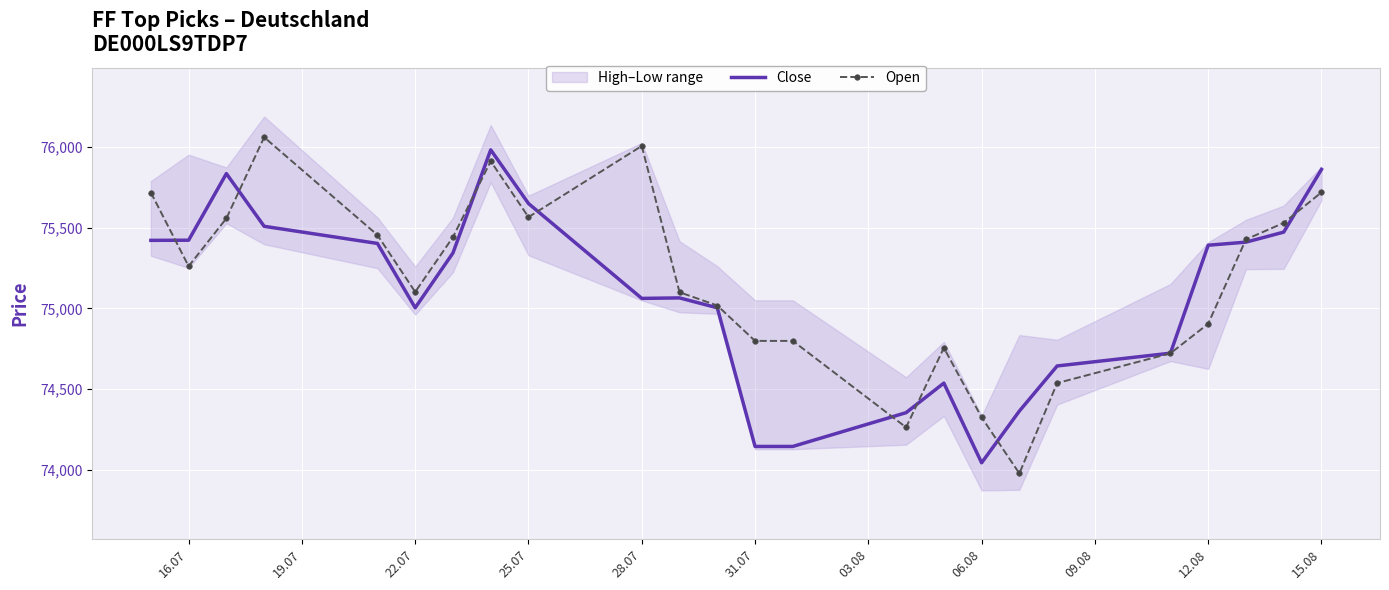

What is the smallest value displayed?

73979